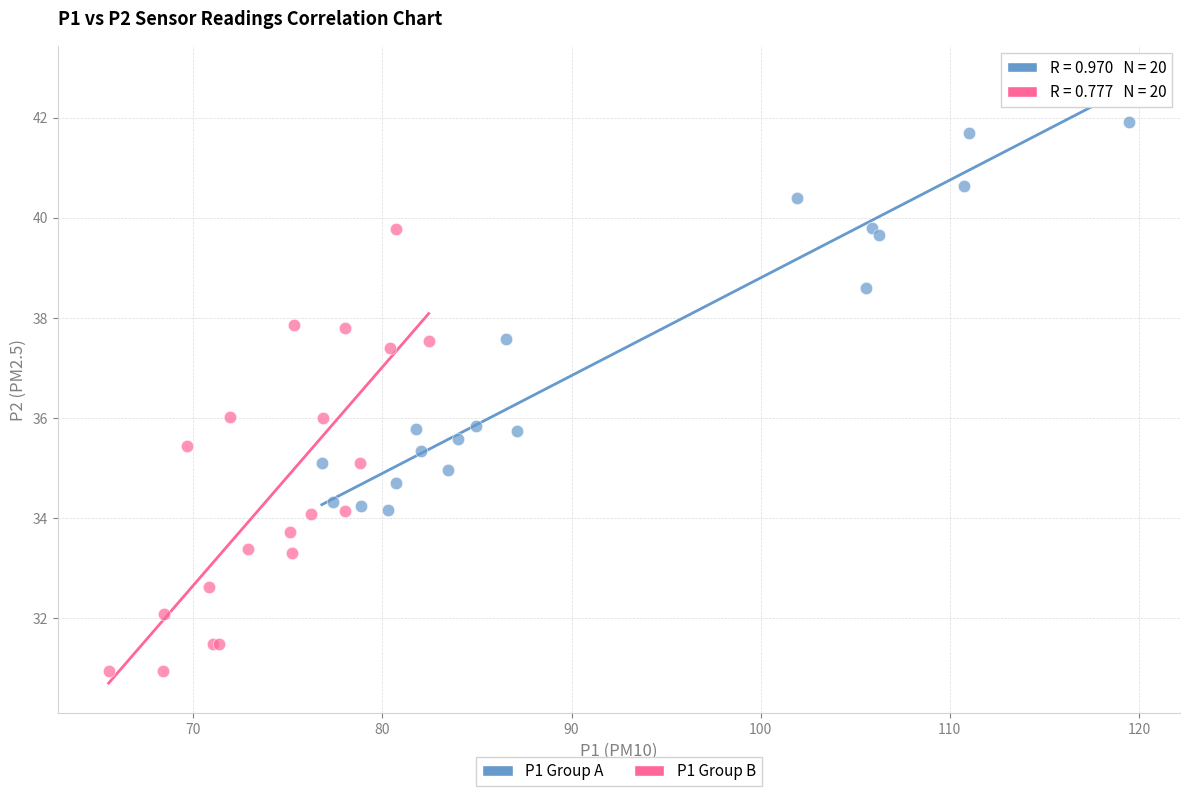

What are all the series names shown in the legend?

P1 Group A, P1 Group B